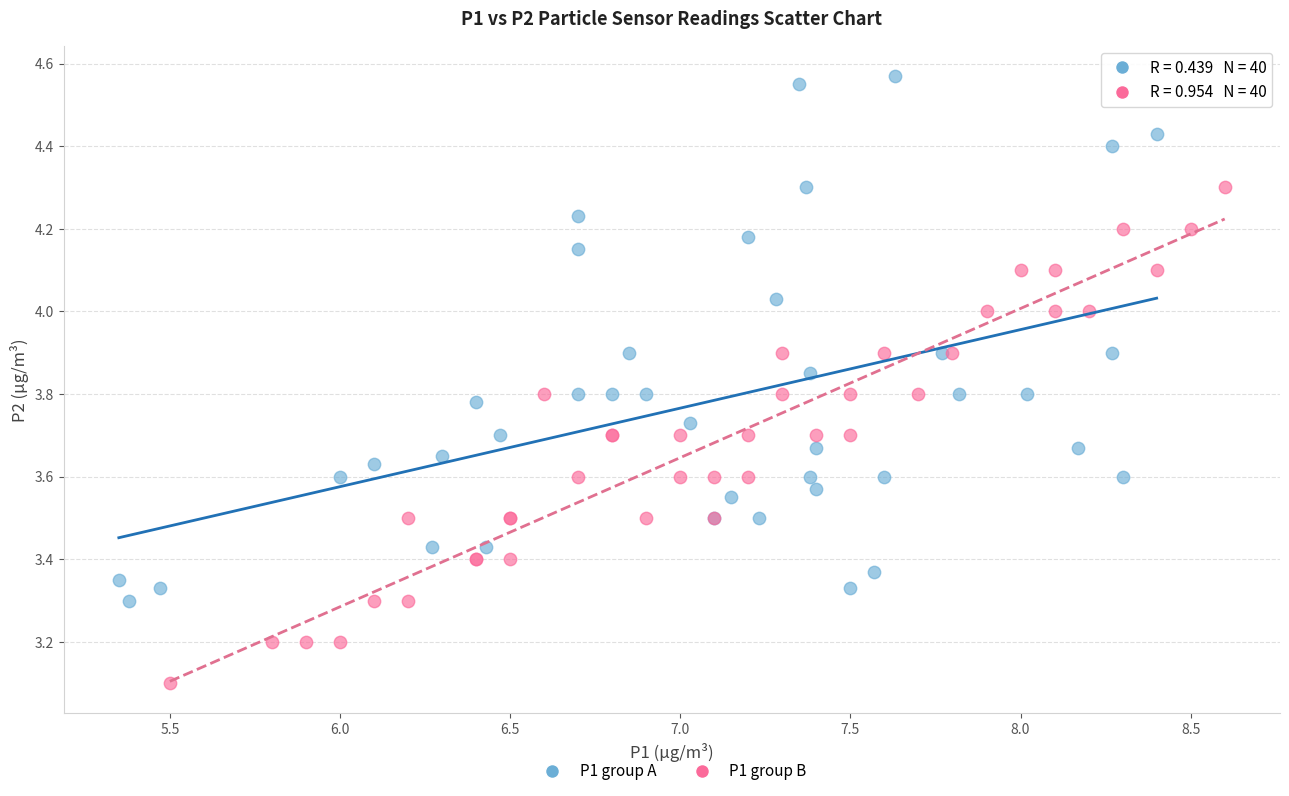

Which series contains the highest Y value?

P1 group A